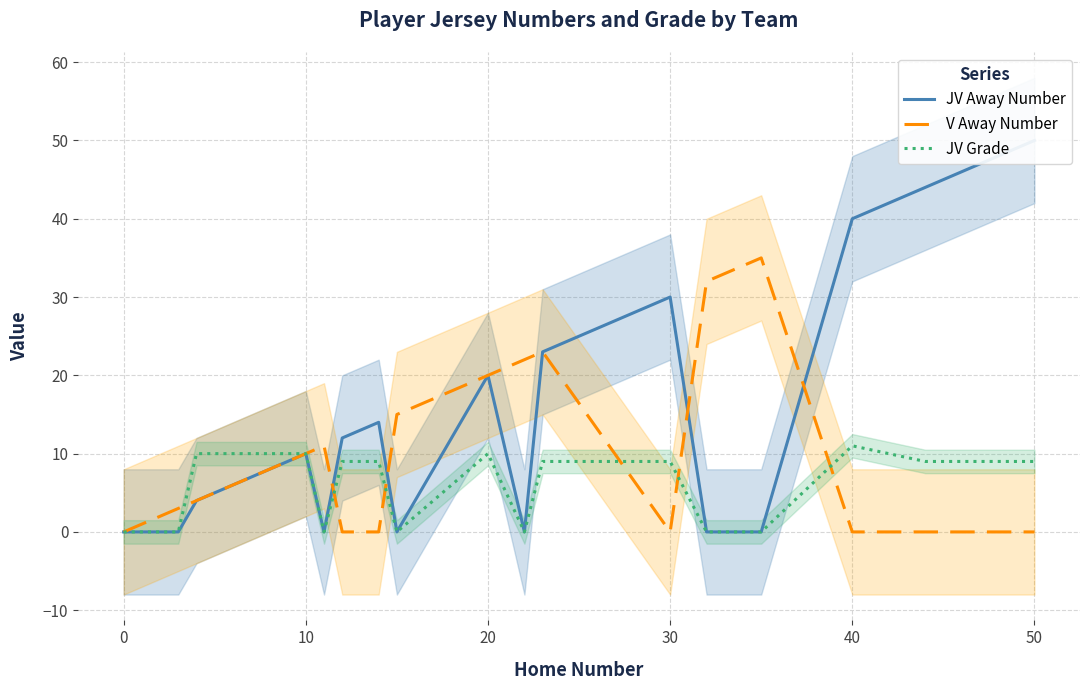

Reading left to right, extract all data points from this chart.

JV Away Number: 0	0	0	4	5	10	0	12	14	0	20	0	23	30	0	0	0	40	44	50
V Away Number: 0	2	3	4	5	10	11	0	0	15	20	22	23	0	32	33	35	0	0	0
JV Grade: 0	0	0	10	10	10	0	9	9	0	10	0	9	9	0	0	0	11	9	9